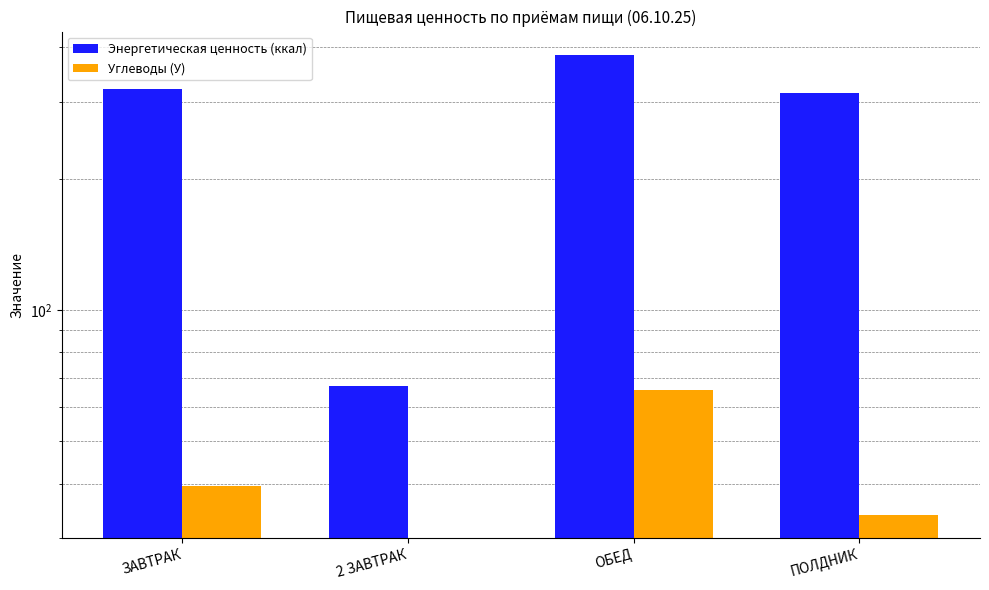

What is the average value of the Энергетическая ценность (ккал) series?

271.5